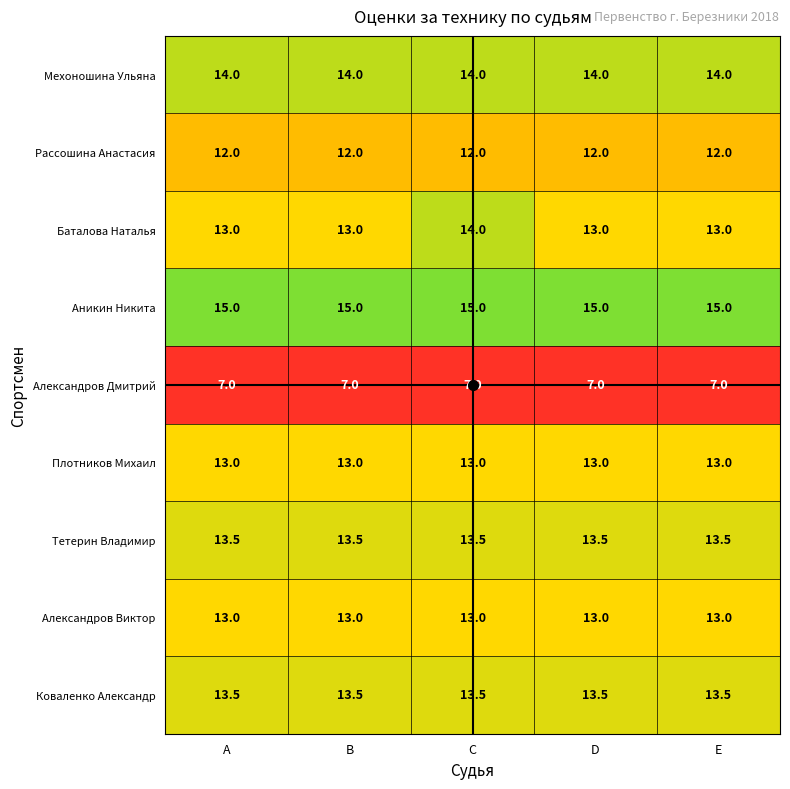

Which series has the largest total across all categories?

Аникин Никита